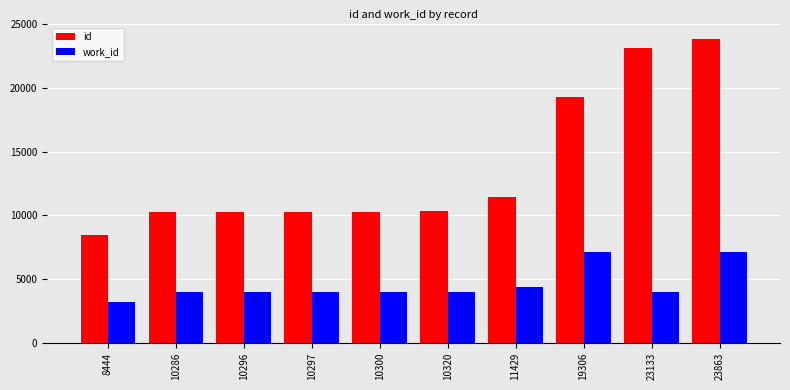

Are the bars horizontal?

No